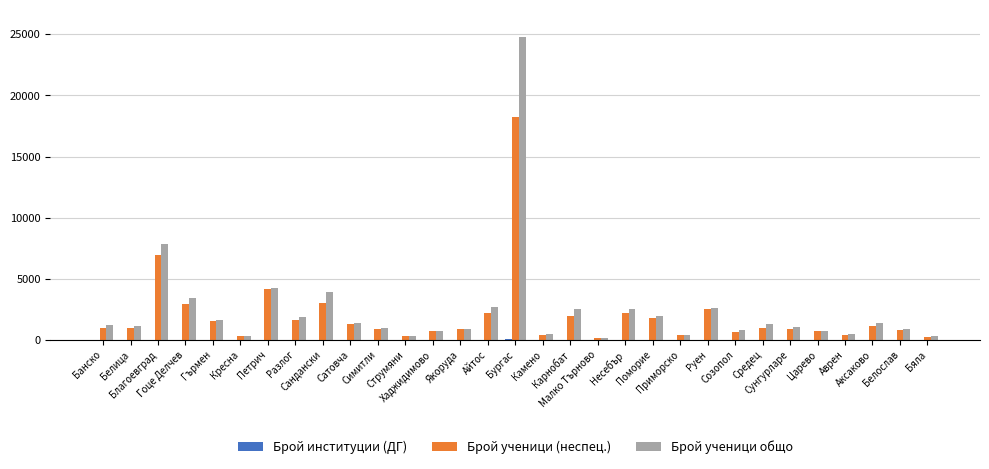

How many categories are shown in the chart?

31